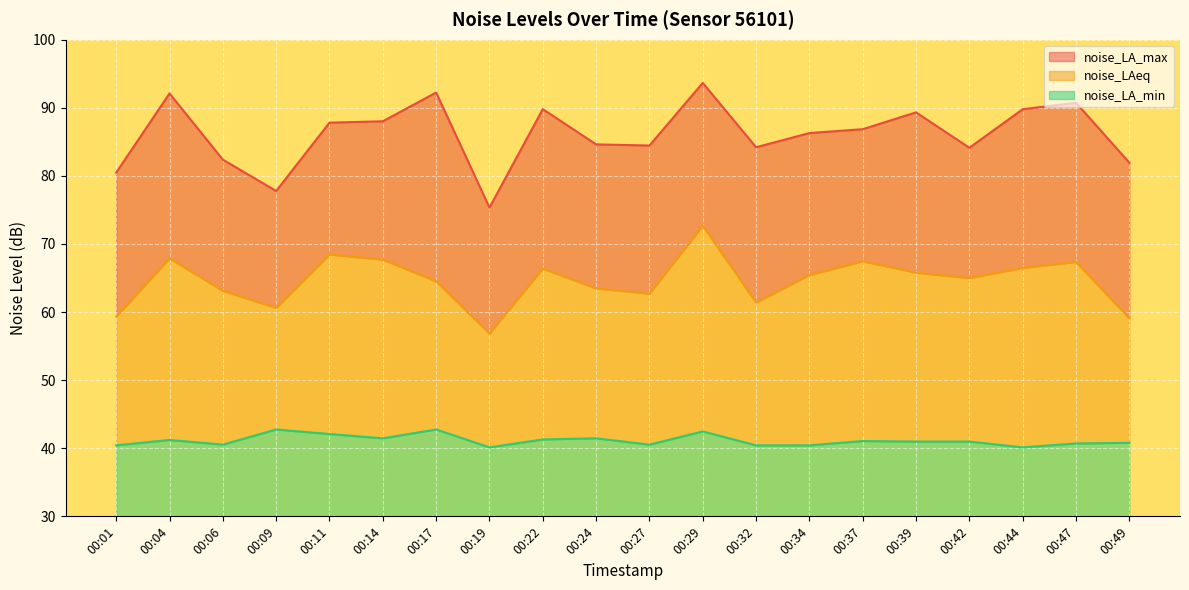

Between 00:04 and 00:37, which series saw the biggest shift?

noise_LA_max